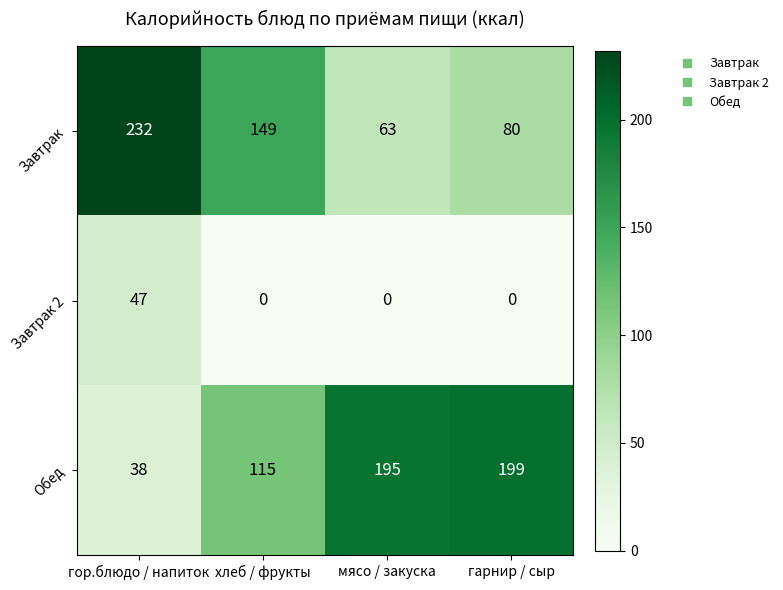

Which series has the largest total across all categories?

Обед